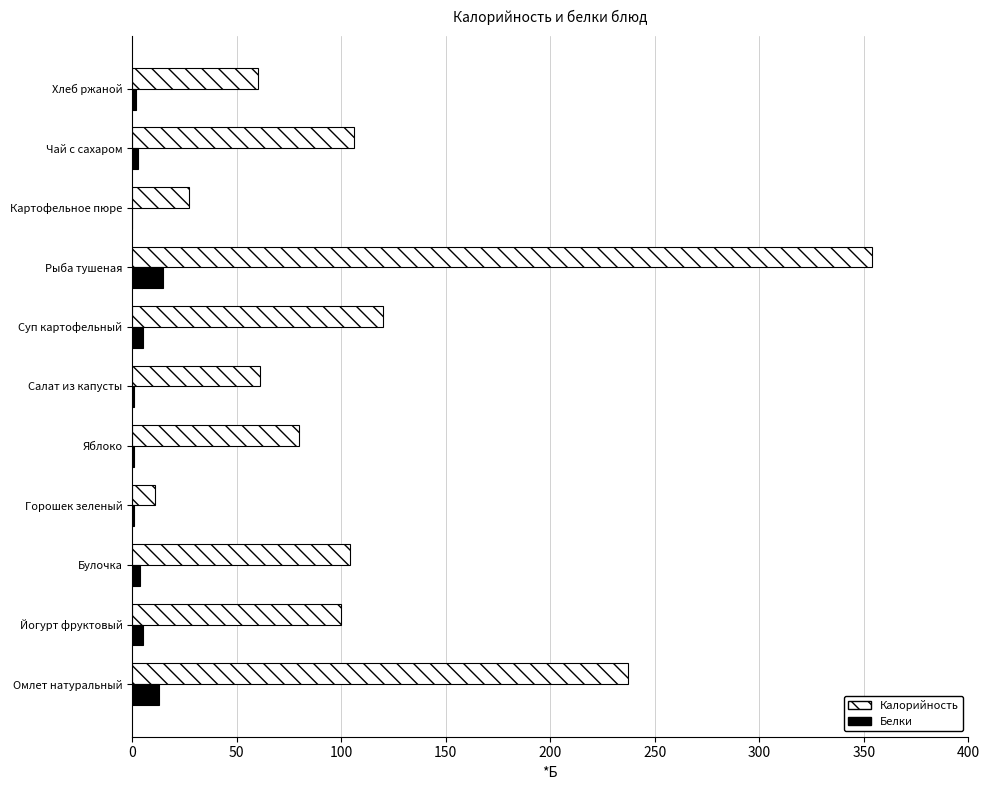

Which series has the widest spread of values?

Калорийность